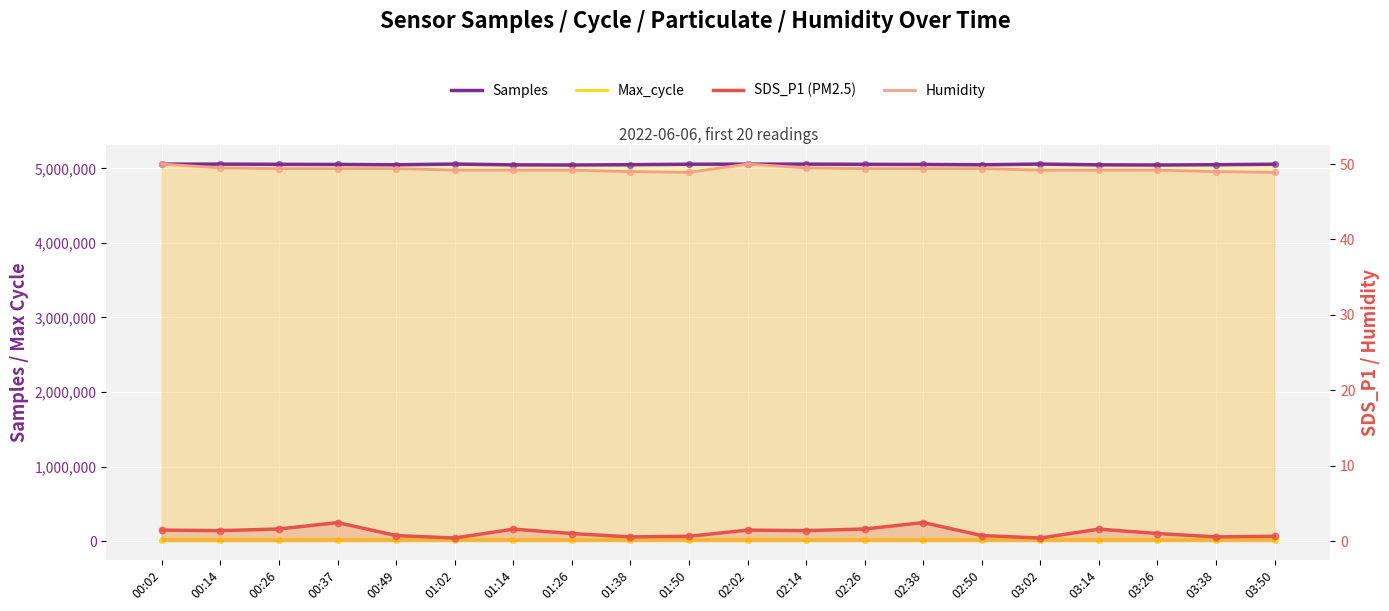

Which series has the largest Y range (max minus min)?

Samples